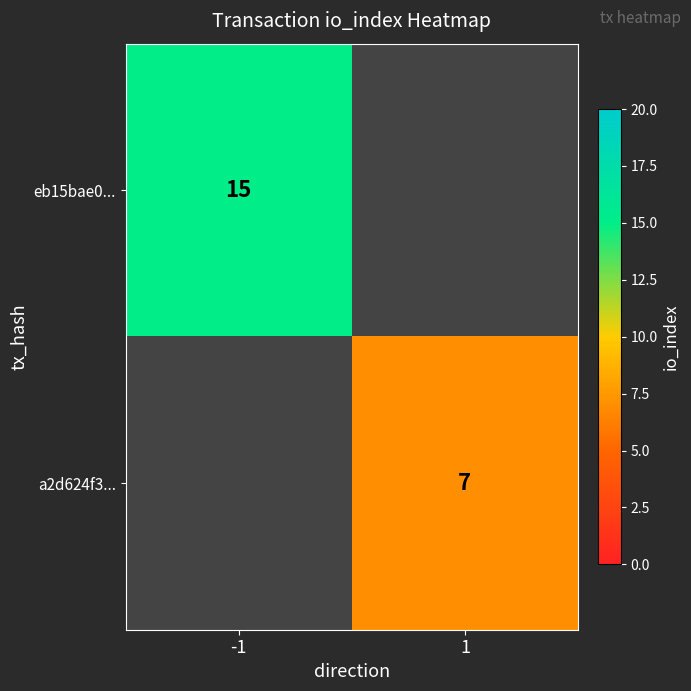

Count the number of categories in the chart.

2